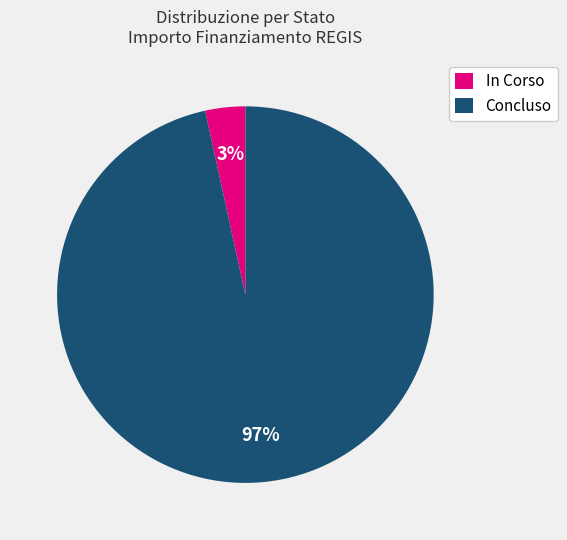

Which category has the biggest portion of the pie?

Concluso